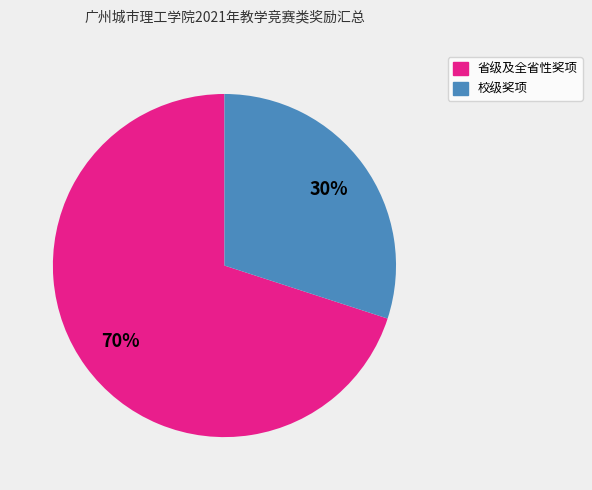

To the nearest percent, what is the average slice percentage?

50%